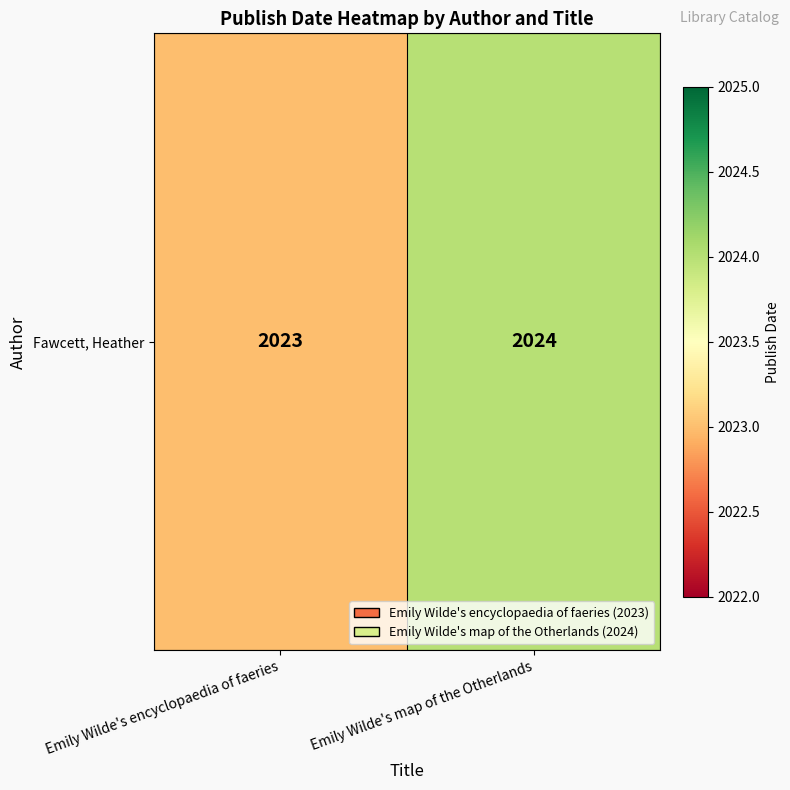

What is the sum of the values at Emily Wilde's encyclopaedia of faeries and Emily Wilde's map of the Otherlands?

4047